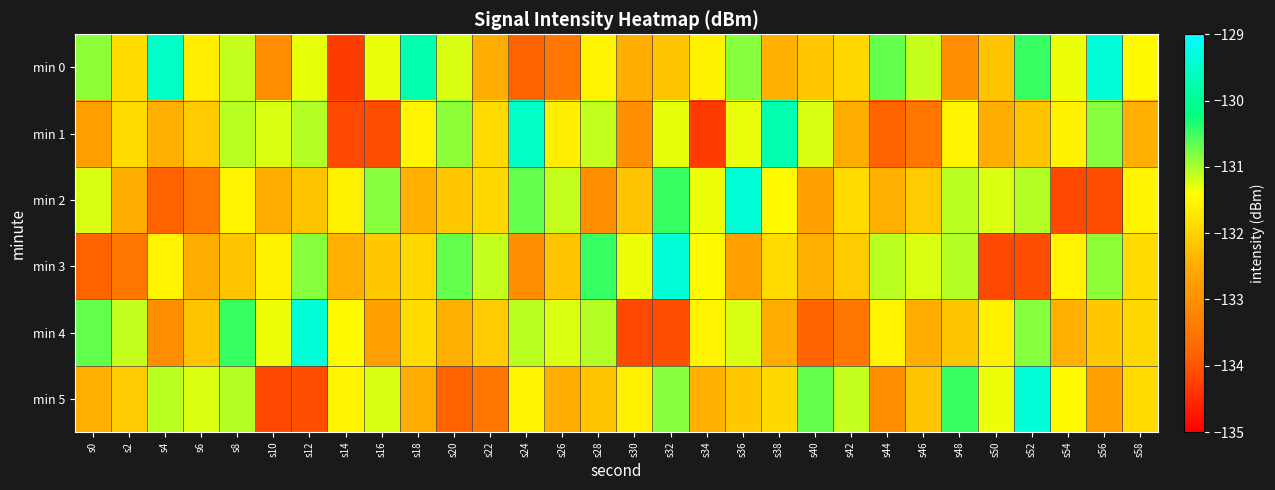

Reading left to right, list all the values displayed in this chart.

min 0: s0=-130.9	s2=-131.9	s4=-129.5	s6=-131.6	s8=-131.1	s10=-133.0	s12=-131.3	s14=-134.3	s16=-131.3	s18=-129.8	s20=-131.2	s22=-132.5	s24=-133.8	s26=-133.5	s28=-131.6	s30=-132.5	s32=-132.2	s34=-131.6	s36=-130.8	s38=-132.5	s40=-132.1	s42=-131.9	s44=-130.7	s46=-131.1	s48=-133.1	s50=-132.2	s52=-130.5	s54=-131.3	s56=-129.4	s58=-131.5
min 1: s0=-132.7	s2=-131.9	s4=-132.5	s6=-132.1	s8=-131.1	s10=-131.2	s12=-131.1	s14=-134.1	s16=-134.1	s18=-131.5	s20=-130.9	s22=-131.9	s24=-129.5	s26=-131.6	s28=-131.1	s30=-133.0	s32=-131.3	s34=-134.3	s36=-131.3	s38=-129.8	s40=-131.2	s42=-132.5	s44=-133.8	s46=-133.5	s48=-131.6	s50=-132.5	s52=-132.2	s54=-131.6	s56=-130.8	s58=-132.5
min 2: s0=-131.2	s2=-132.5	s4=-133.8	s6=-133.5	s8=-131.6	s10=-132.5	s12=-132.2	s14=-131.6	s16=-130.8	s18=-132.5	s20=-132.1	s22=-131.9	s24=-130.7	s26=-131.1	s28=-133.1	s30=-132.2	s32=-130.5	s34=-131.3	s36=-129.4	s38=-131.5	s40=-132.7	s42=-131.9	s44=-132.5	s46=-132.1	s48=-131.1	s50=-131.2	s52=-131.1	s54=-134.1	s56=-134.1	s58=-131.5
min 3: s0=-133.8	s2=-133.5	s4=-131.6	s6=-132.5	s8=-132.2	s10=-131.6	s12=-130.8	s14=-132.5	s16=-132.1	s18=-131.9	s20=-130.7	s22=-131.1	s24=-133.1	s26=-132.2	s28=-130.5	s30=-131.3	s32=-129.4	s34=-131.5	s36=-132.7	s38=-131.9	s40=-132.5	s42=-132.1	s44=-131.1	s46=-131.2	s48=-131.1	s50=-134.1	s52=-134.1	s54=-131.5	s56=-130.9	s58=-131.9
min 4: s0=-130.7	s2=-131.1	s4=-133.1	s6=-132.2	s8=-130.5	s10=-131.3	s12=-129.4	s14=-131.5	s16=-132.7	s18=-131.9	s20=-132.5	s22=-132.1	s24=-131.1	s26=-131.2	s28=-131.1	s30=-134.1	s32=-134.1	s34=-131.5	s36=-131.2	s38=-132.5	s40=-133.8	s42=-133.5	s44=-131.6	s46=-132.5	s48=-132.2	s50=-131.6	s52=-130.8	s54=-132.5	s56=-132.1	s58=-131.9
min 5: s0=-132.5	s2=-132.1	s4=-131.1	s6=-131.2	s8=-131.1	s10=-134.1	s12=-134.1	s14=-131.5	s16=-131.2	s18=-132.5	s20=-133.8	s22=-133.5	s24=-131.6	s26=-132.5	s28=-132.2	s30=-131.6	s32=-130.8	s34=-132.5	s36=-132.1	s38=-131.9	s40=-130.7	s42=-131.1	s44=-133.1	s46=-132.2	s48=-130.5	s50=-131.3	s52=-129.4	s54=-131.5	s56=-132.7	s58=-131.9